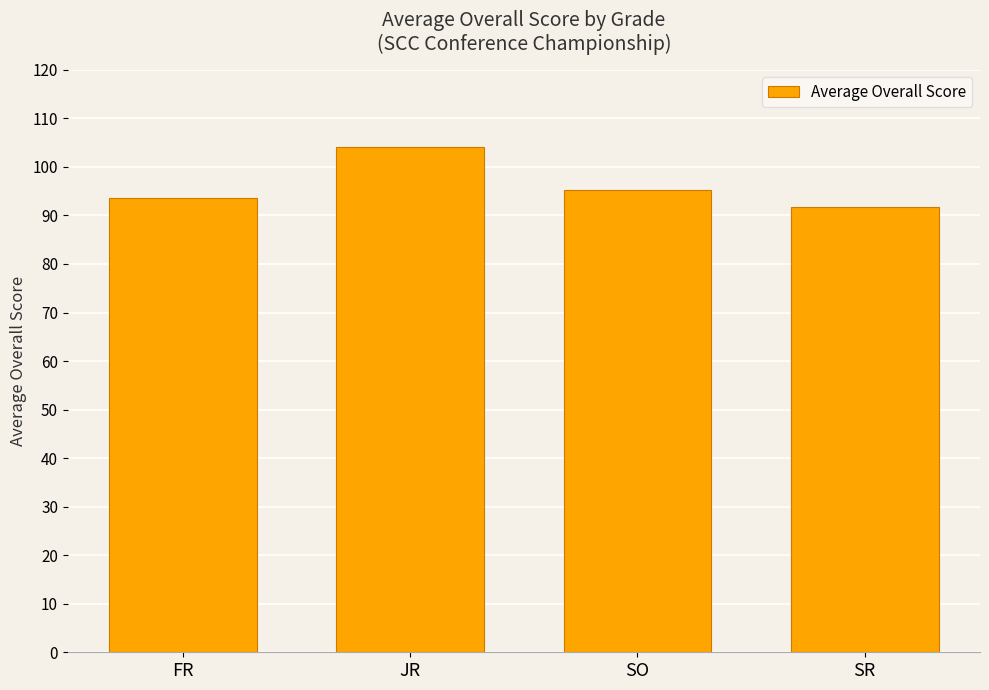

How many data points are less than 95?

2